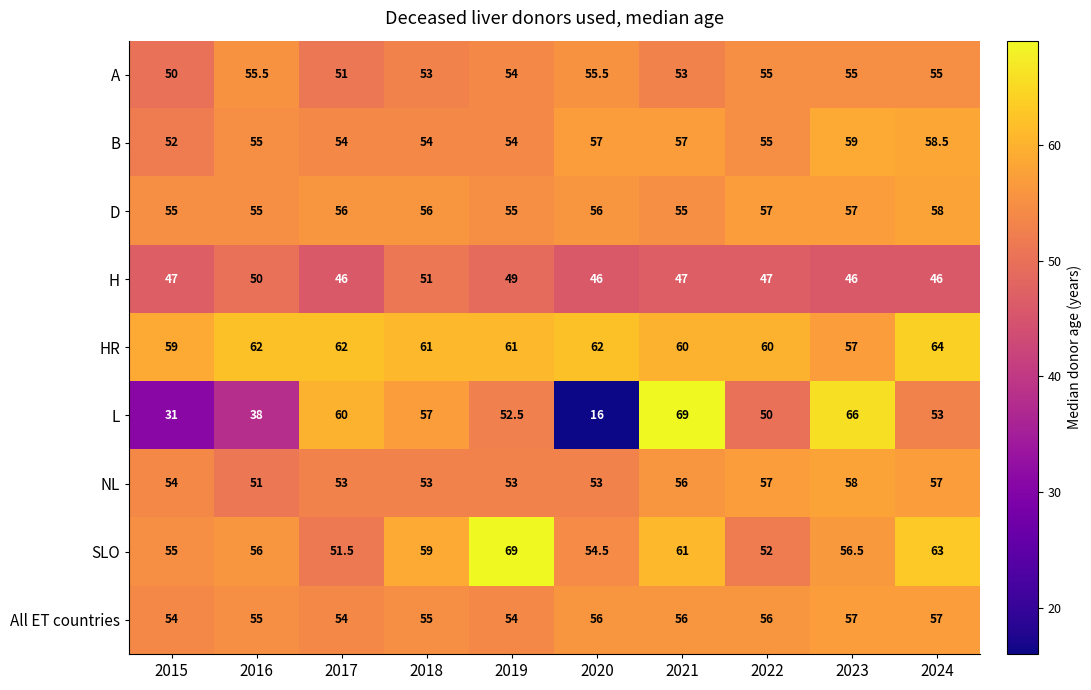

Which series has the largest total across all categories?

HR